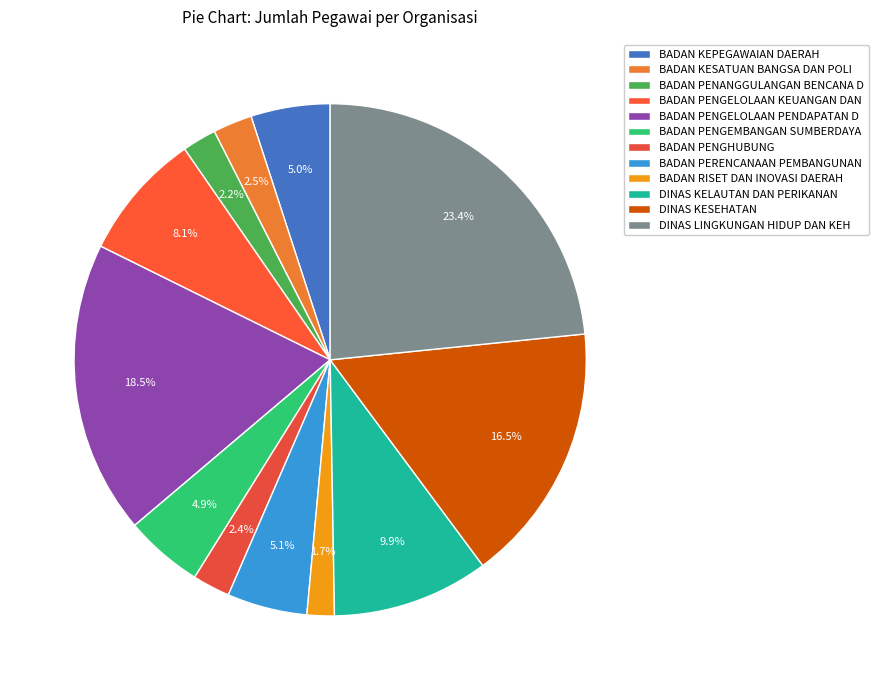

How many slices are in this pie chart?

12